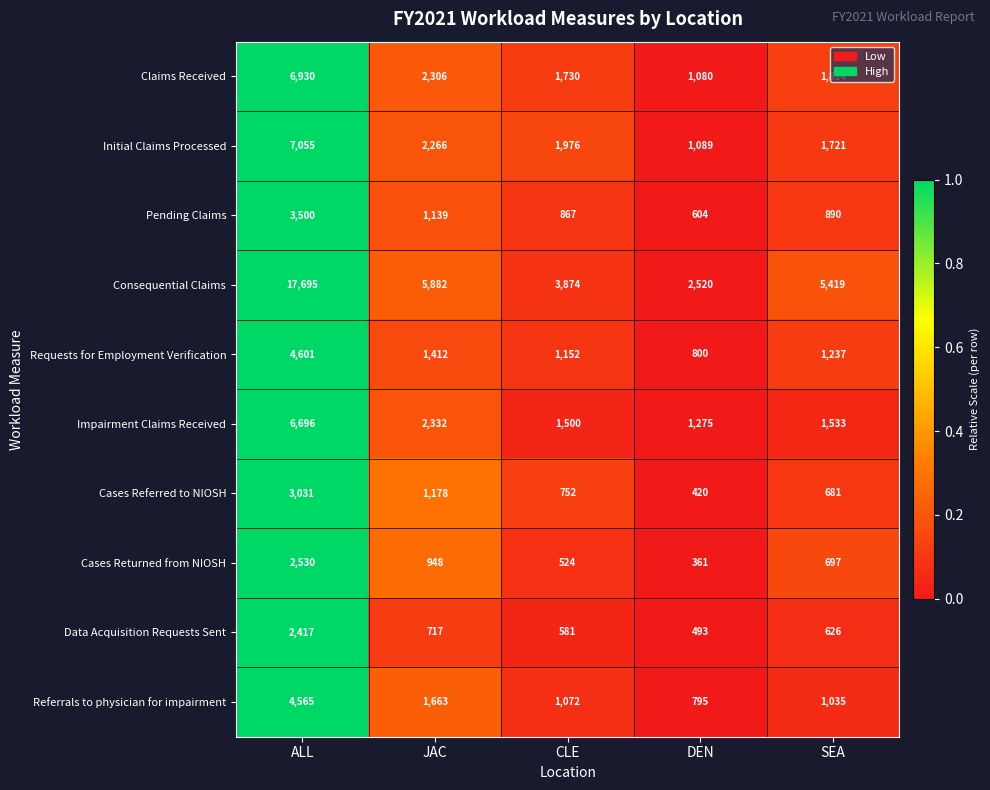

The value of Impairment Claims Received at ALL is 1646. True or false?

False